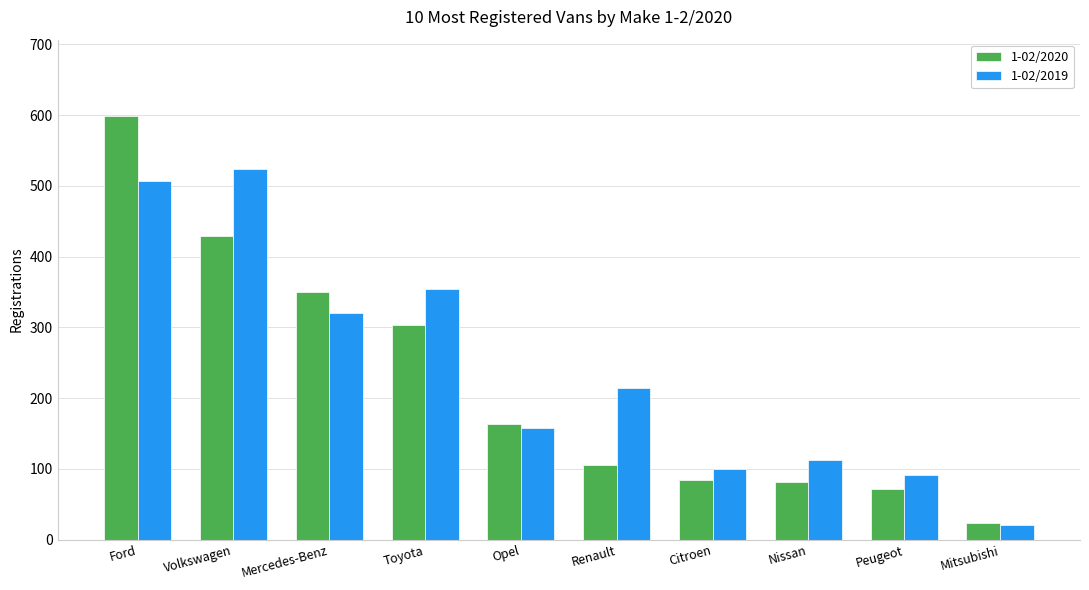

Where is 1-02/2020 nearest to the value 311?

Toyota